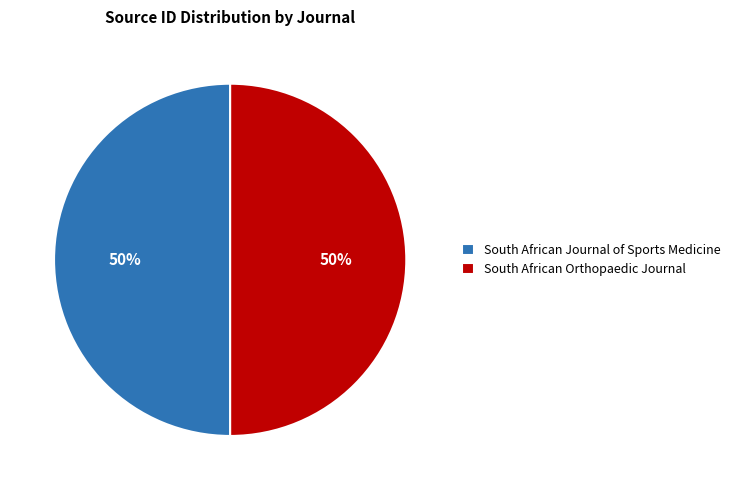

What is the ratio of the value at South African Orthopaedic Journal to the value at South African Journal of Sports Medicine?

1.0